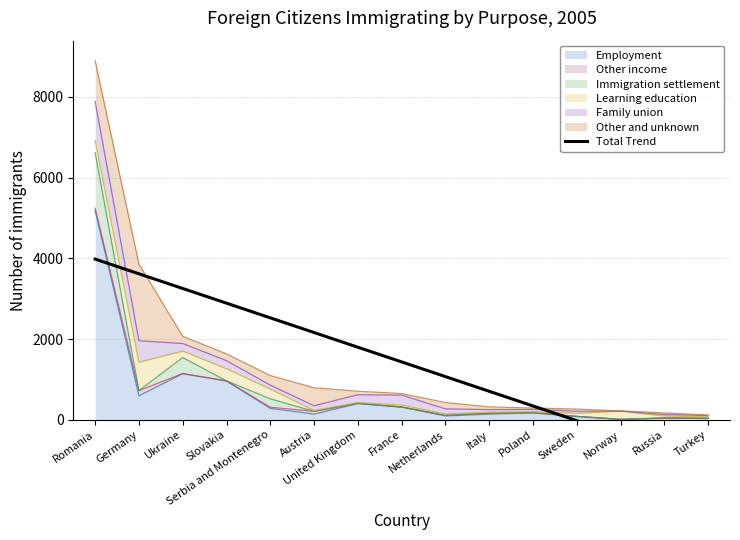

What is the sum of all values?

21509.0